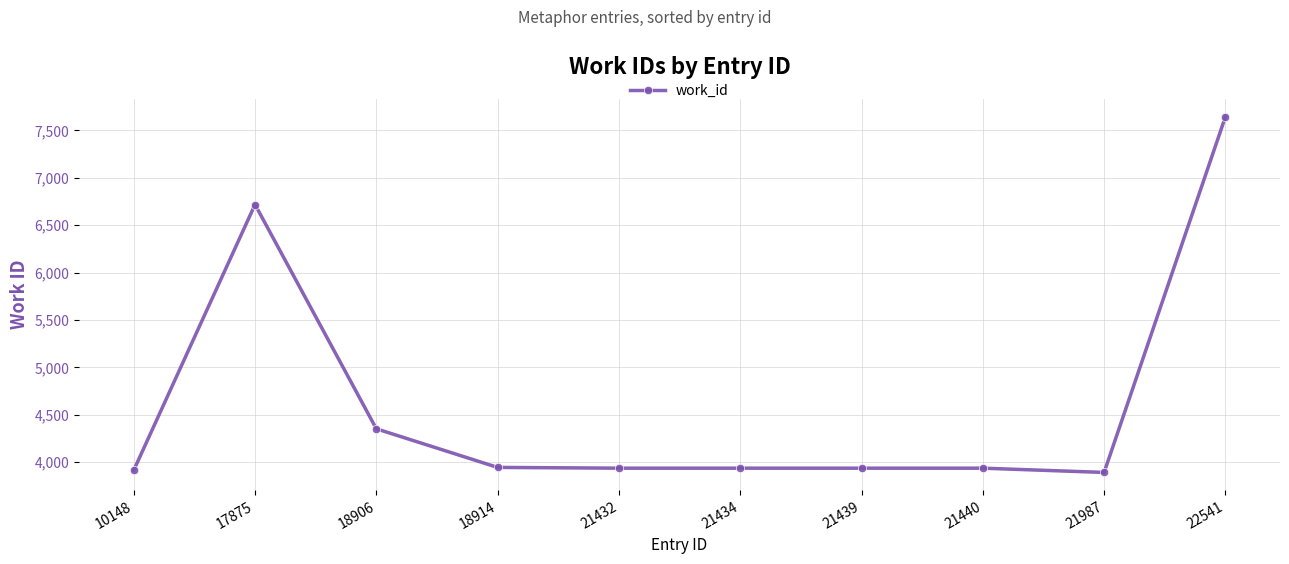

What is the change in value from 10148 to 21440?

+22